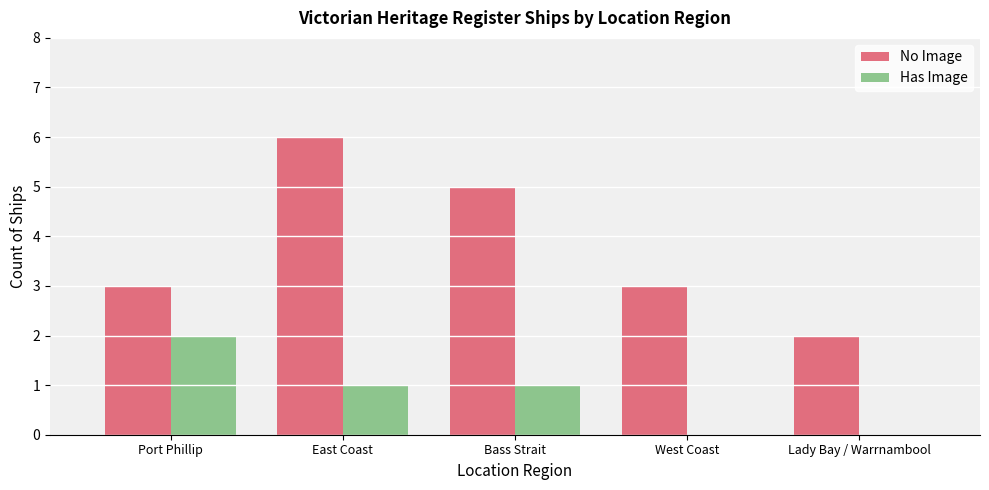

What is the greatest value displayed?

6